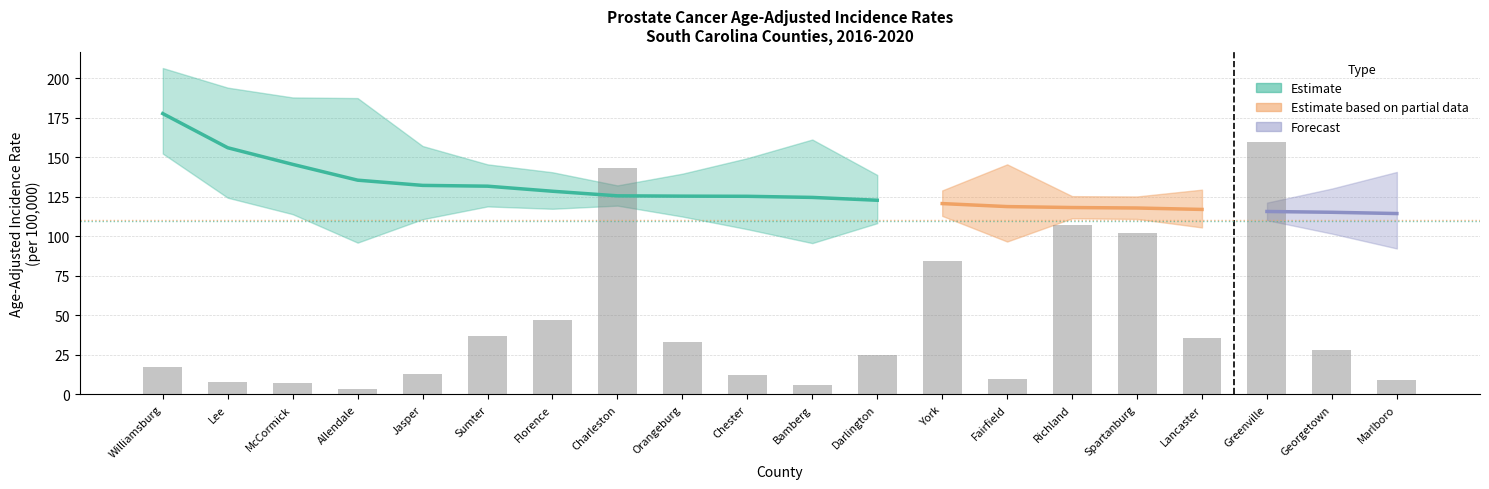

What is the label of the 10th bar from the right?

Bamberg